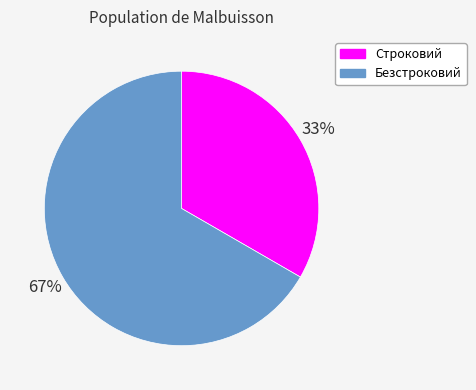

Between Строковий and Безстроковий, which is larger?

Безстроковий